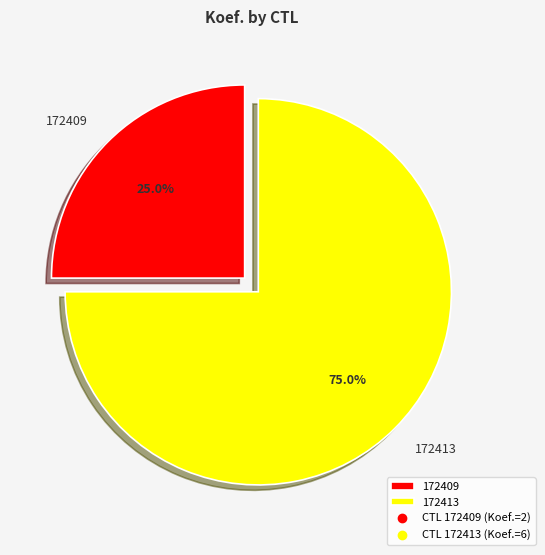

How many slices are in this pie chart?

2